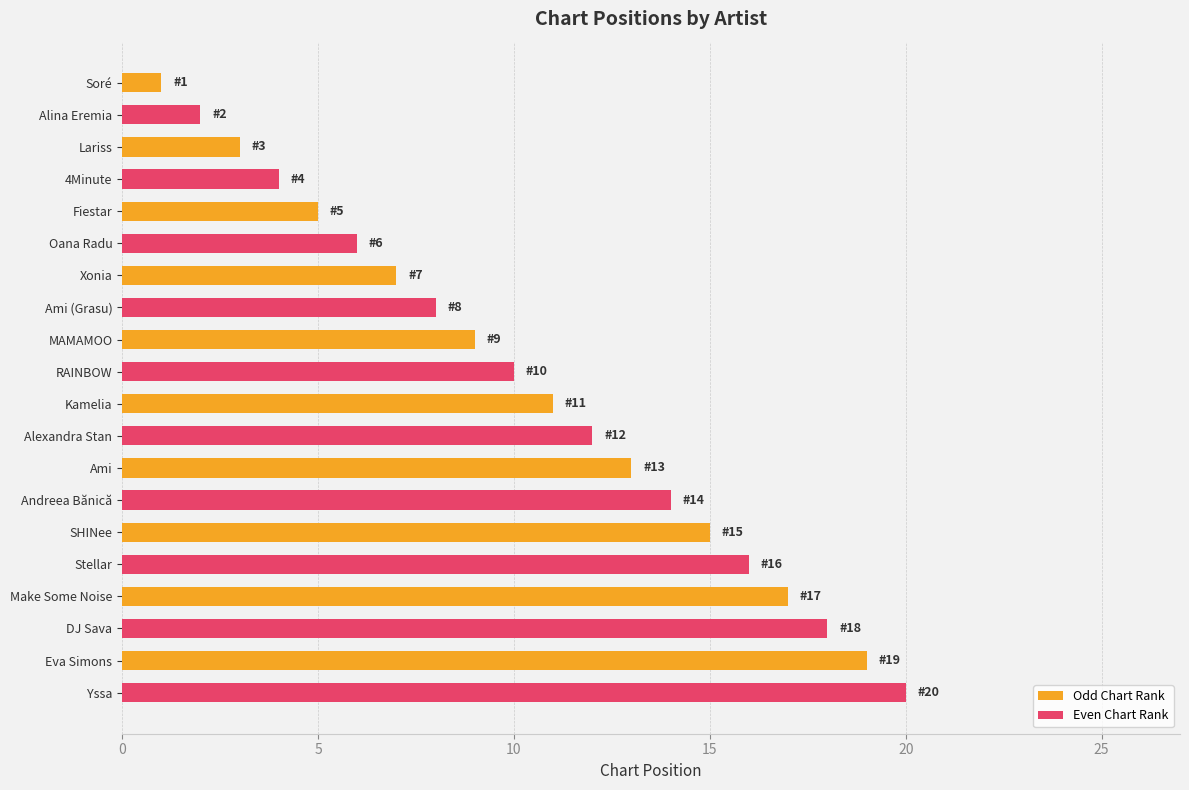

What position from the top is Alina Eremia?

2